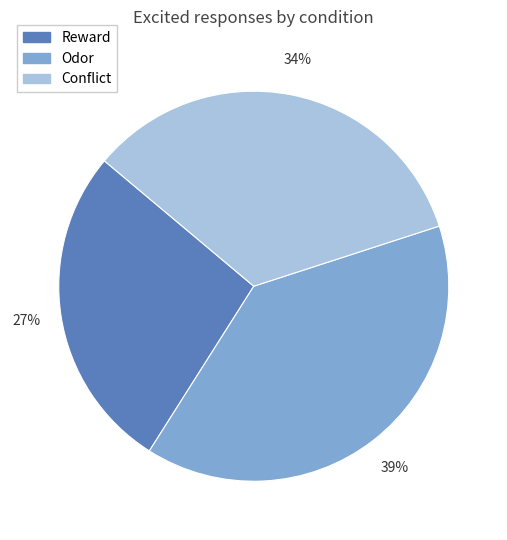

Combined, do Conflict and Reward account for over 50%?

Yes